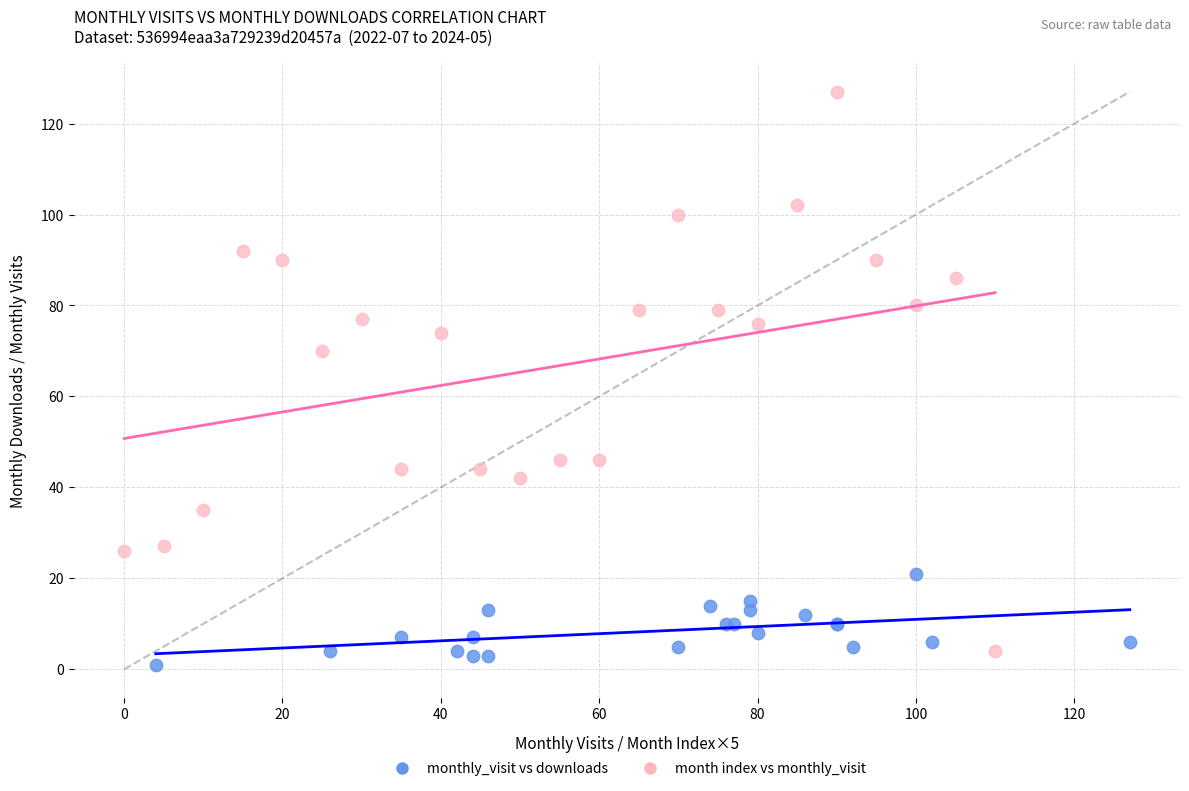

Which series reaches the maximum Y coordinate?

month index vs monthly_visit